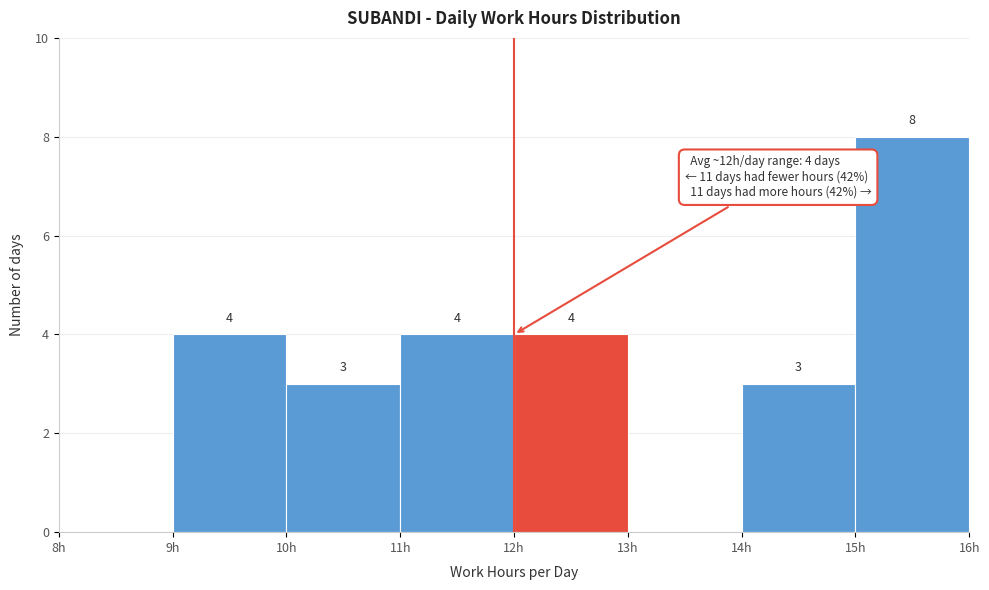

Which range on the x-axis has the tallest bar?

15 to 16